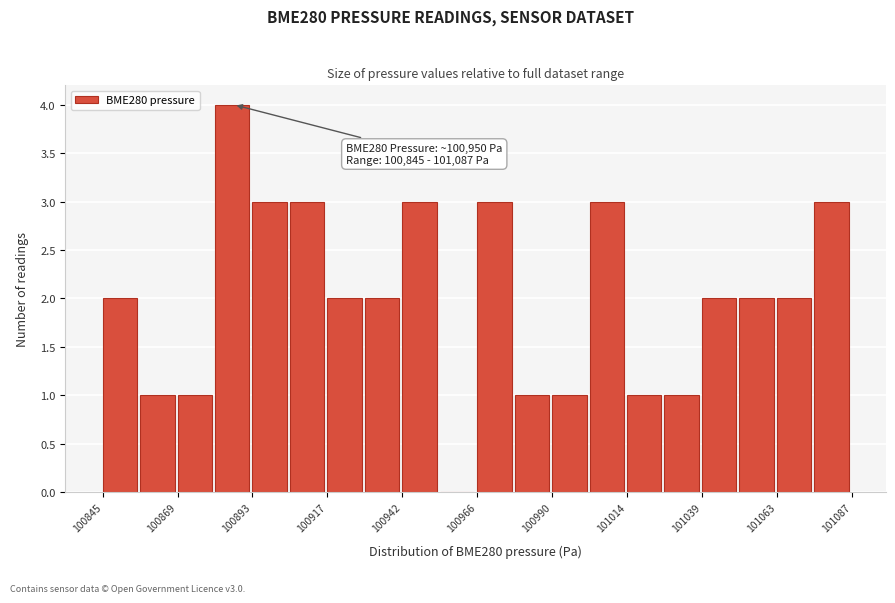

Read against the x-axis, roughly where is the centre of the tallest bar?

100885